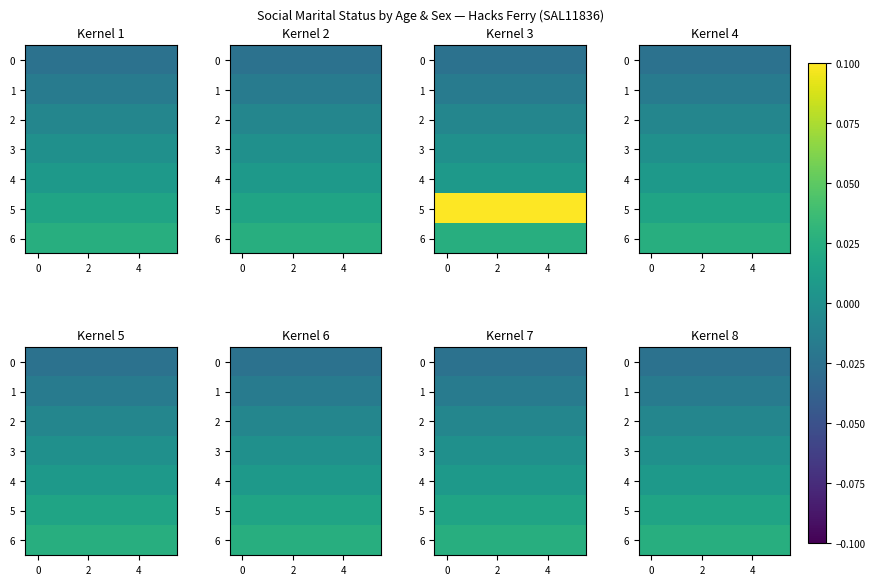

Which series has the largest total across all categories?

6